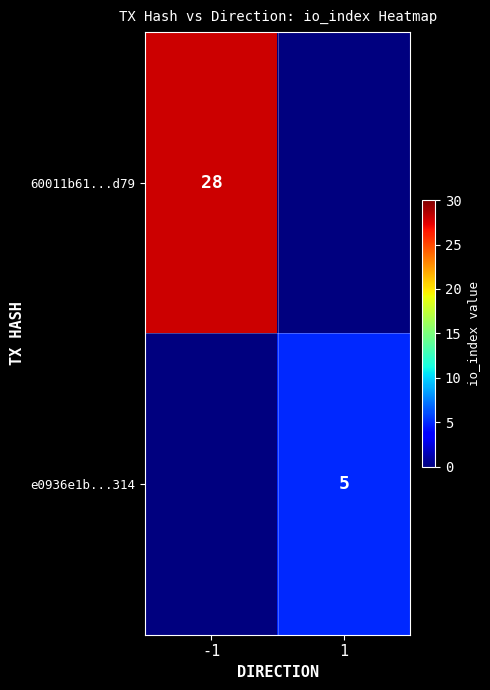

Is it true that e0936e1b...314 equals 7 at 1?

False